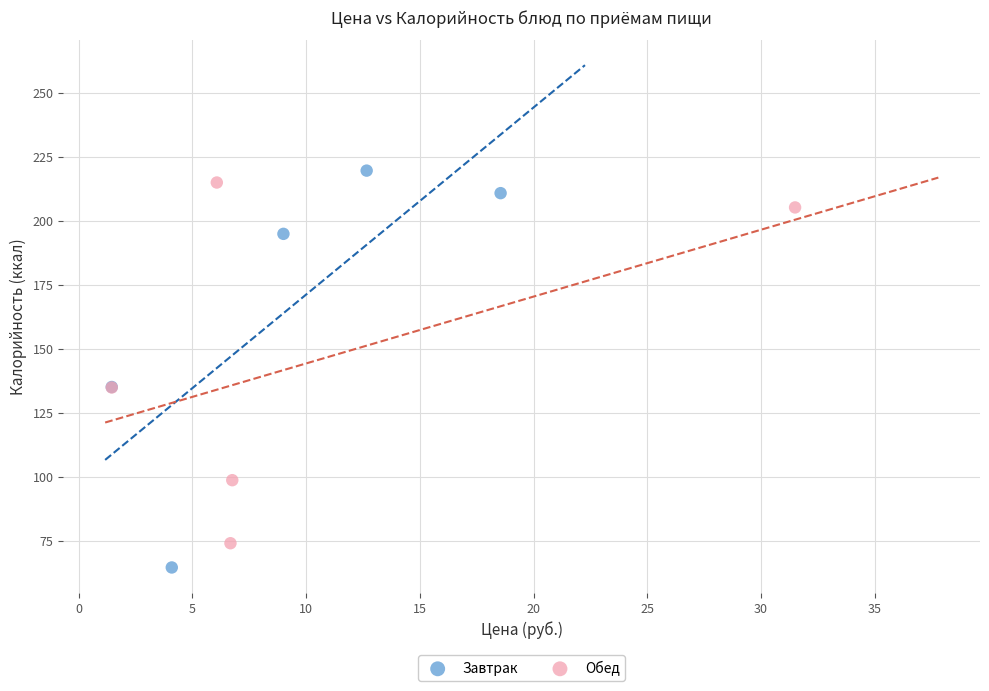

Which series has the widest spread of Y values?

Завтрак